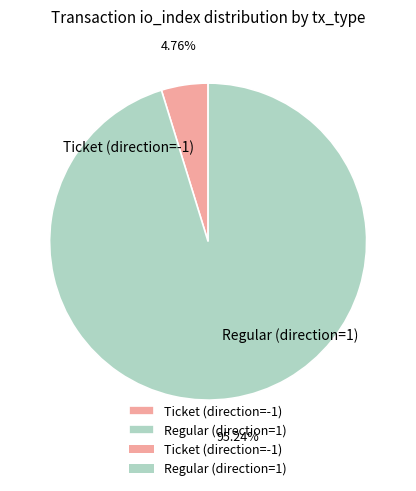

What percentage is the Regular (direction=1) slice, to the nearest percent?

95%